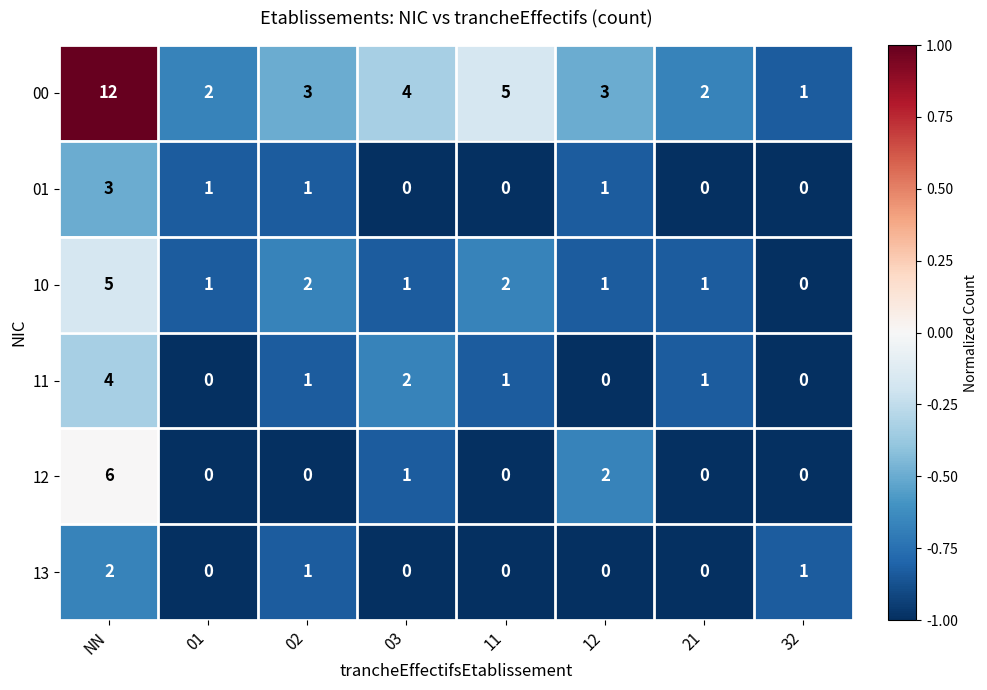

List the series in order of their peak value, highest first.

00, 12, 10, 11, 01, 13